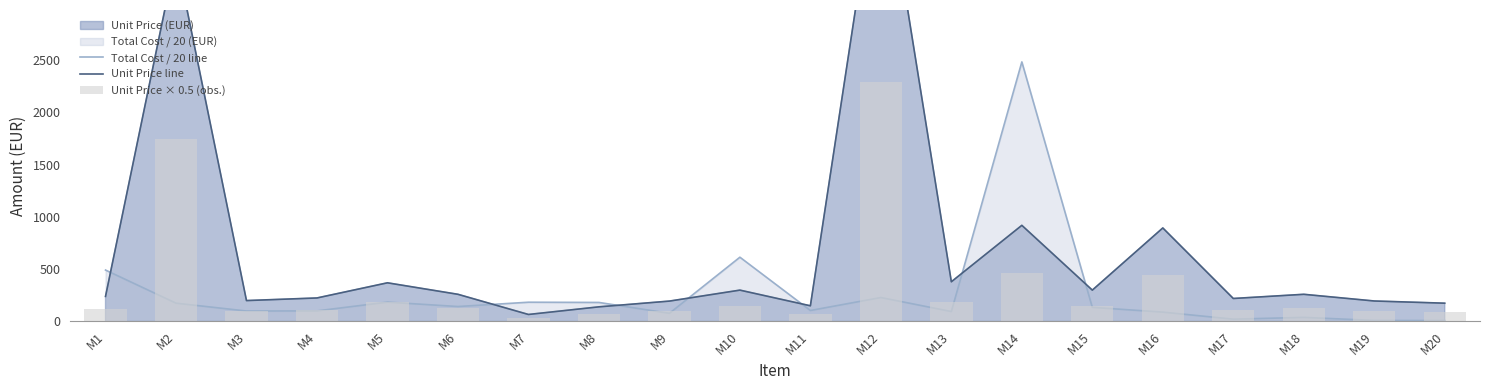

Count the number of categories in the chart.

20